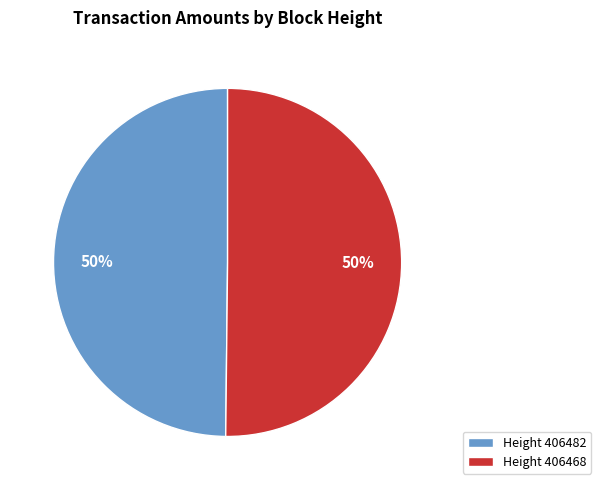

How many segments does this pie chart have?

2